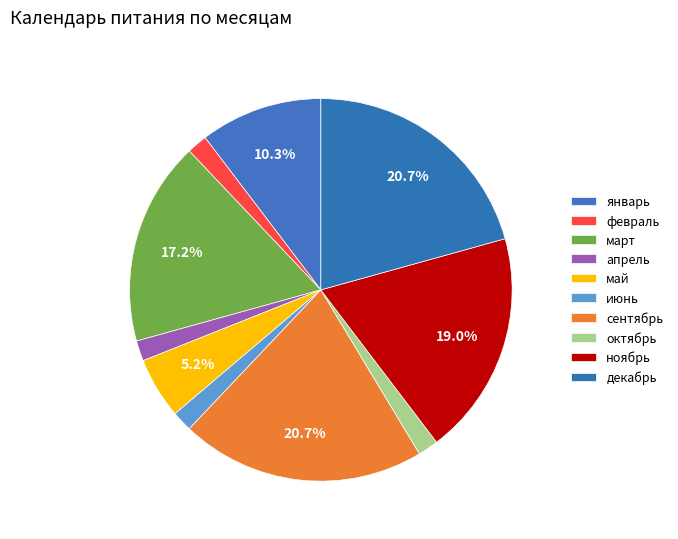

To the nearest percent, what is the difference between the largest and smallest slice percentages?

19%